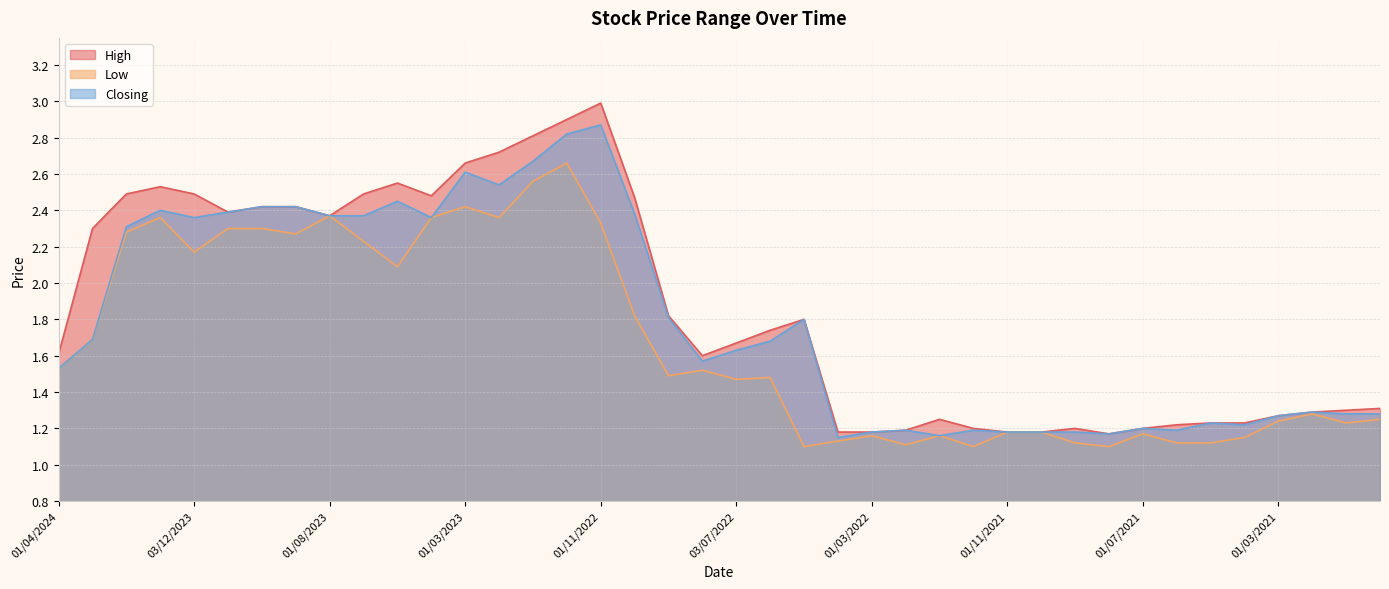

List the labels in order of Closing value, smallest first.

03/04/2022, 02/01/2022, 01/08/2021, 01/03/2022, 01/11/2021, 03/10/2021, 01/09/2021, 01/02/2022, 01/12/2021, 01/06/2021, 01/07/2021, 01/04/2021, 02/05/2021, 01/03/2021, 03/01/2021, 01/12/2020, 01/02/2021, 01/04/2024, 01/08/2022, 03/07/2022, 01/06/2022, 03/03/2024, 08/05/2022, 01/09/2022, 01/02/2024, 03/12/2023, 01/05/2023, 01/08/2023, 02/07/2023, 02/10/2022, 01/11/2023, 02/01/2024, 01/10/2023, 03/09/2023, 04/06/2023, 01/02/2023, 01/03/2023, 02/01/2023, 01/12/2022, 01/11/2022